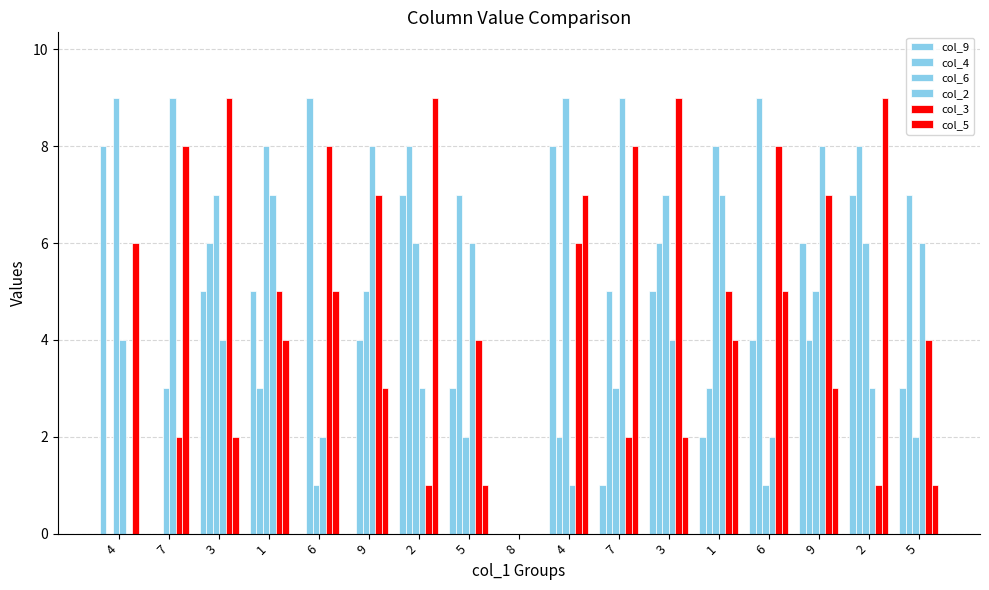

Where is col_9 nearest to the value 4?

6